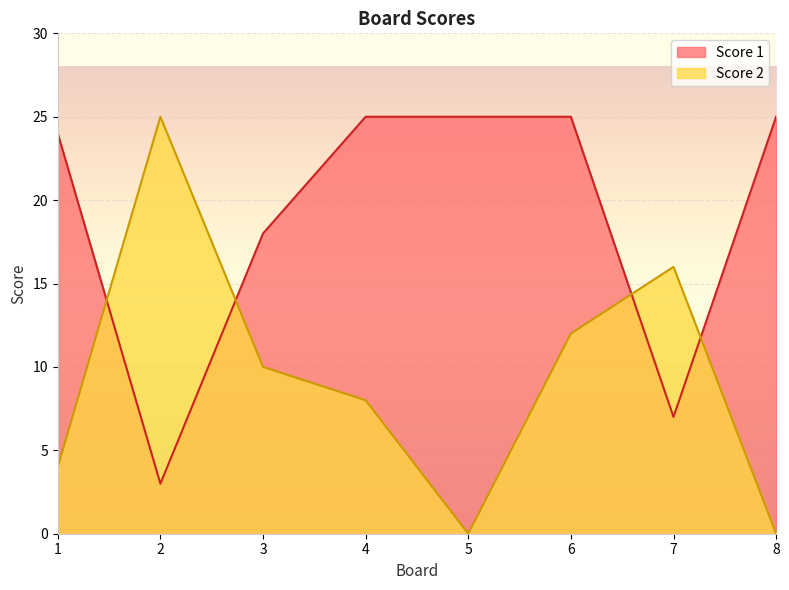

How many values in Score 2 are above zero?

6